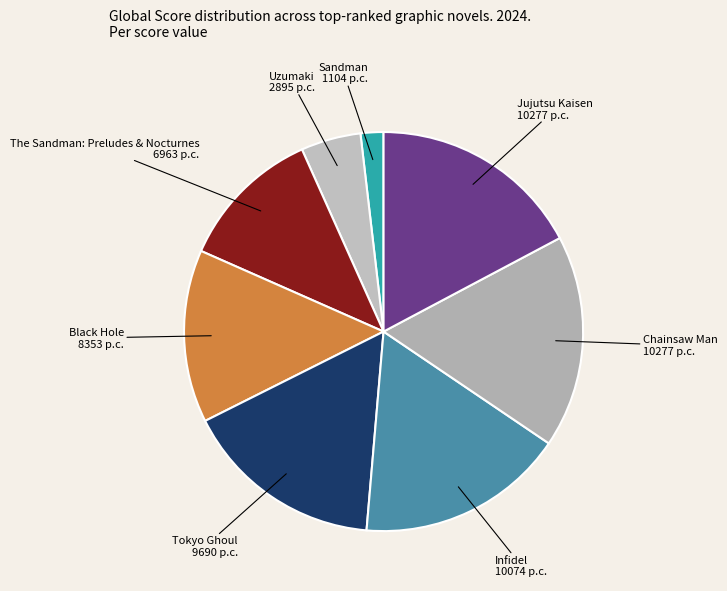

Which slice is the smallest?

Sandman